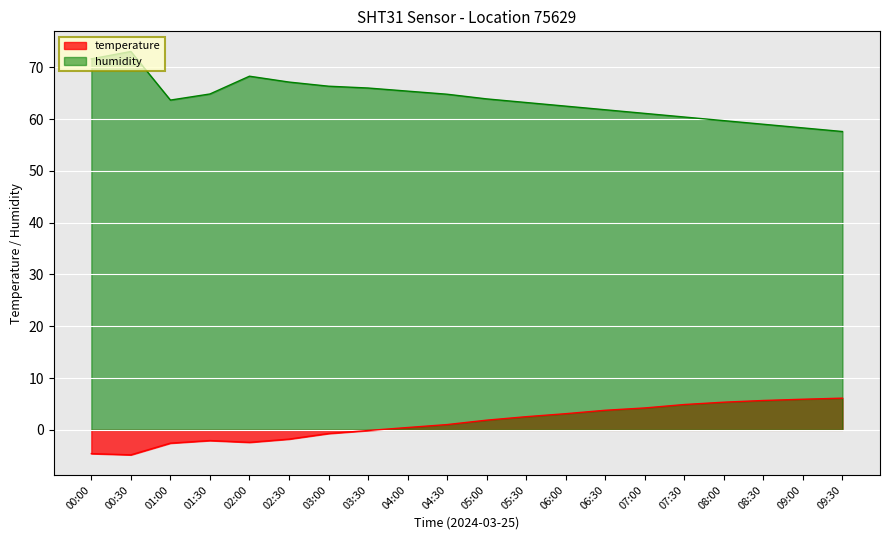

How many lines are shown in the chart?

2